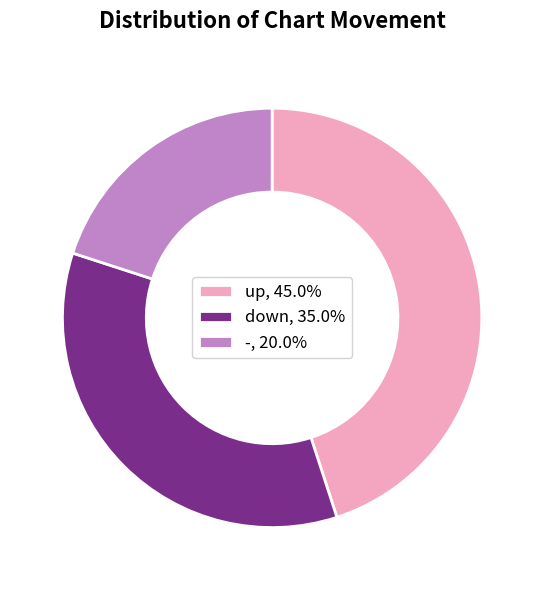

Combined, do up, 45.0% and down, 35.0% account for over 50%?

Yes